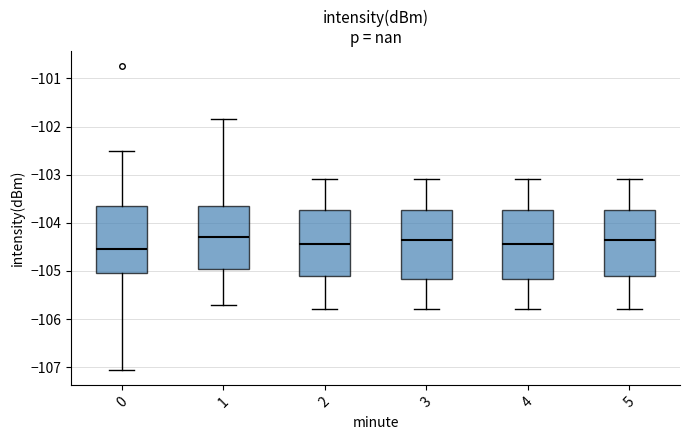

Reading left to right, transcribe this box plot: for each box, give where its median line is, the range the box spans, and where its two whiskers end, as read against the y-axis. The values are not printed on the chart, so give them approximately, as read against the axis.

0: median -104.5, box -105.0 to -103.6, whiskers -107.1 to -102.5
1: median -104.3, box -105.0 to -103.6, whiskers -105.7 to -101.8
2: median -104.4, box -105.1 to -103.7, whiskers -105.8 to -103.1
3: median -104.3, box -105.2 to -103.7, whiskers -105.8 to -103.1
4: median -104.4, box -105.2 to -103.7, whiskers -105.8 to -103.1
5: median -104.3, box -105.1 to -103.7, whiskers -105.8 to -103.1